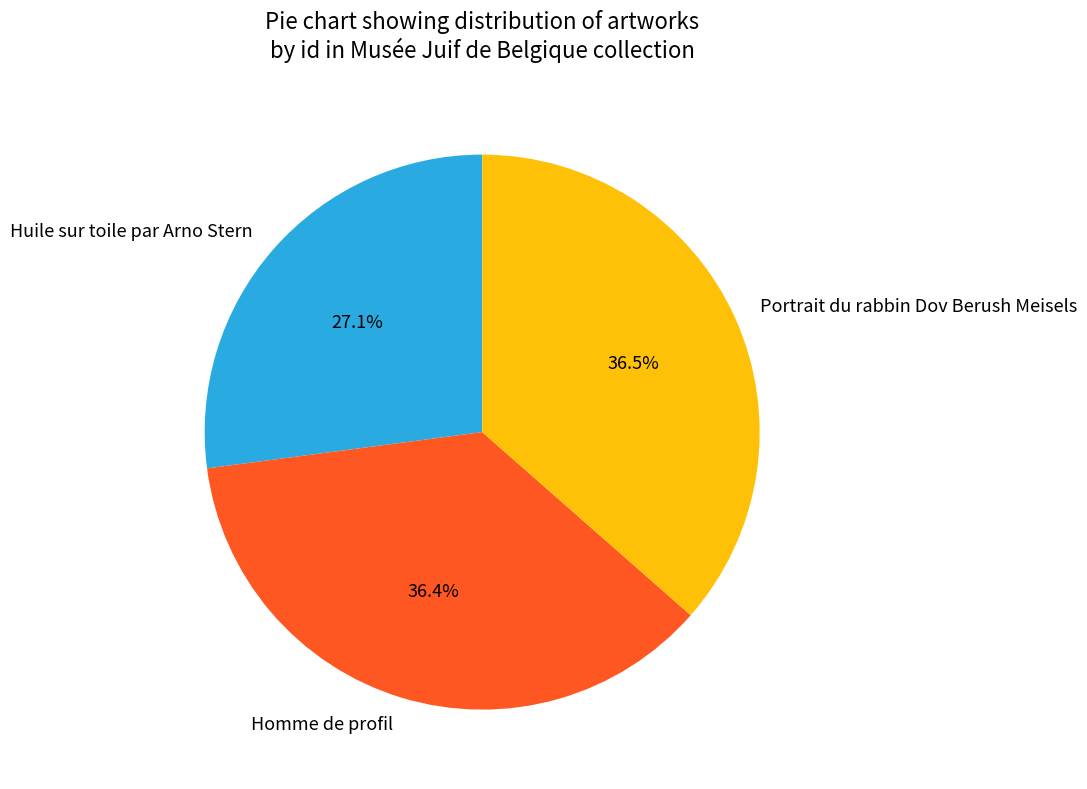

Is there any slice that represents more than half of the pie?

No